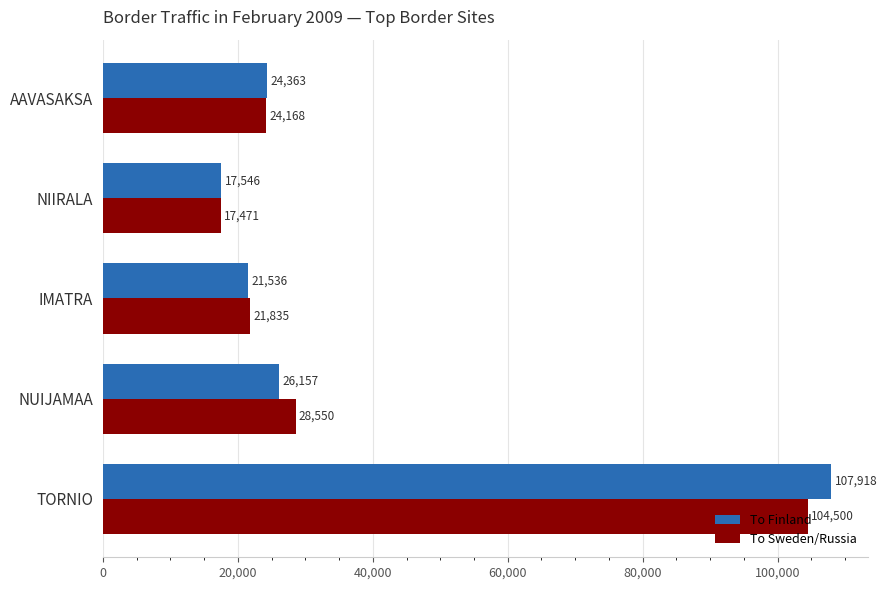

What is the difference between the highest and lowest values at NIIRALA?

75